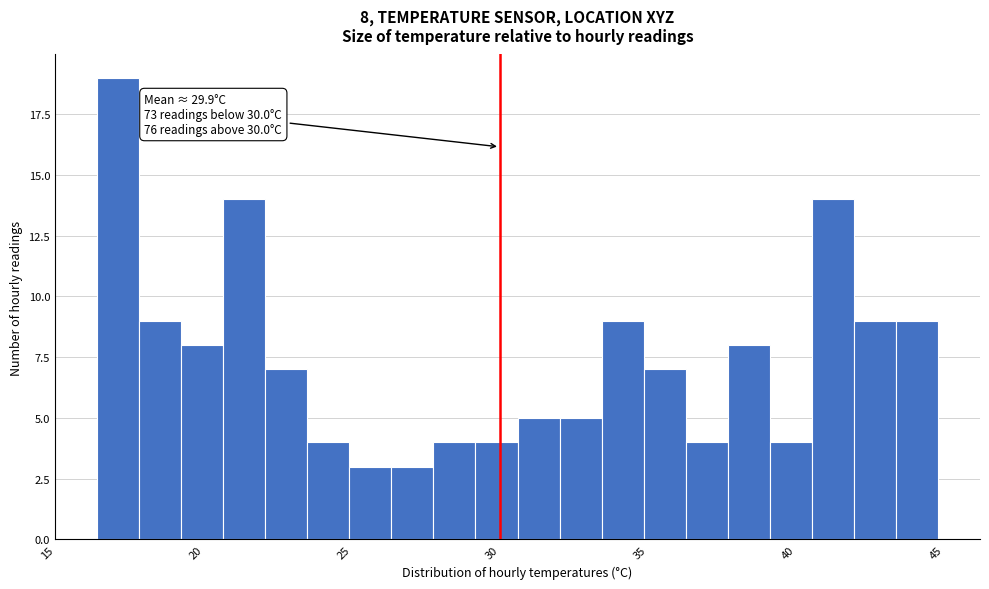

Around what value on the x-axis is the tallest bar? Give the approximate position of its centre, as read against the axis.

17.0